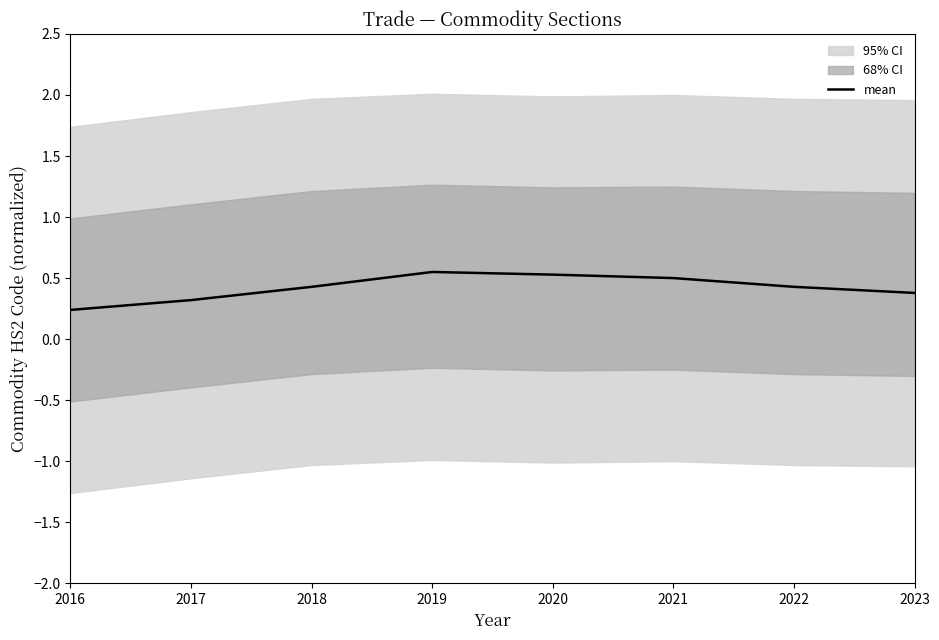

What is the change in value from 2016 to 2021?

+0.3